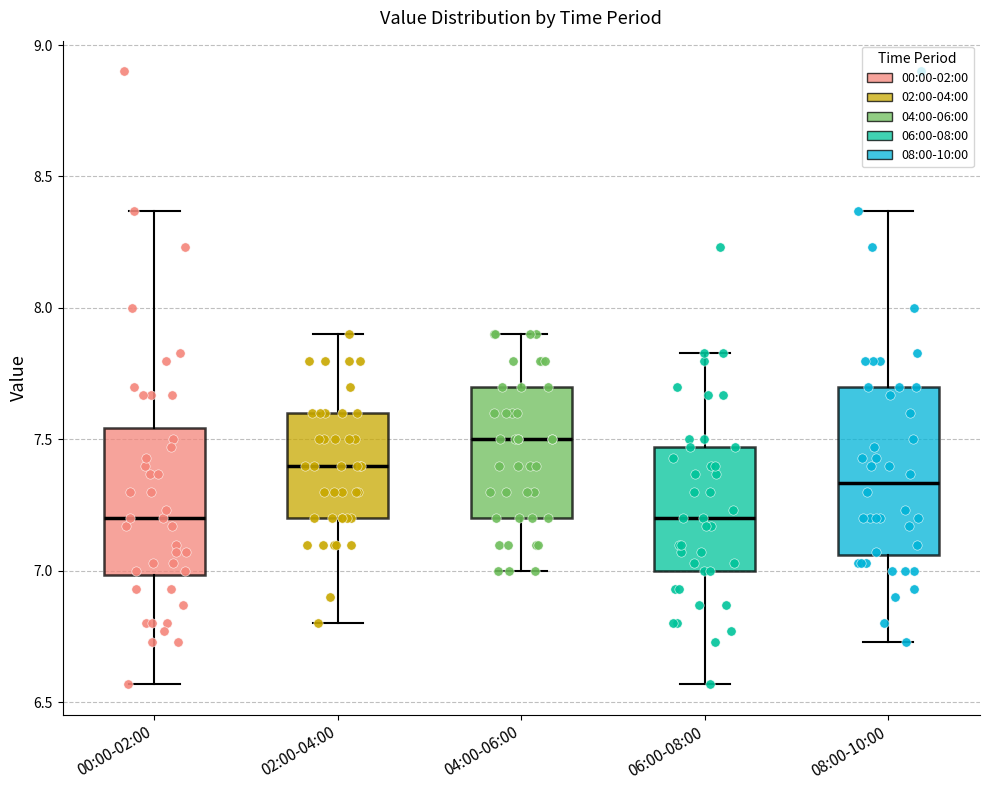

Which box is the tallest, from its lower edge to its upper edge?

08:00-10:00